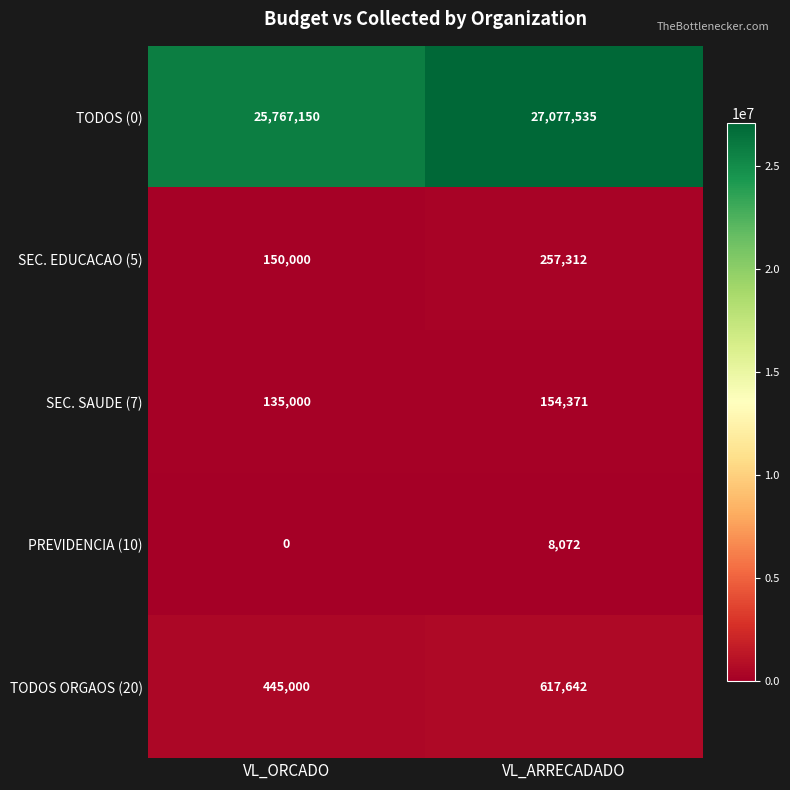

True or false: PREVIDENCIA (10) has a value of 2018 at VL_ARRECADADO.

False